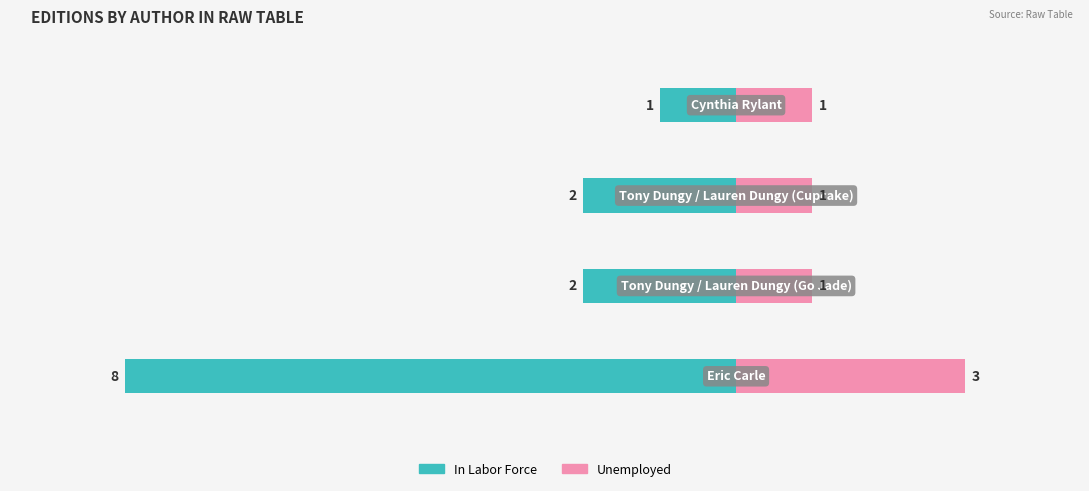

What is the minimum value for Unemployed?

1